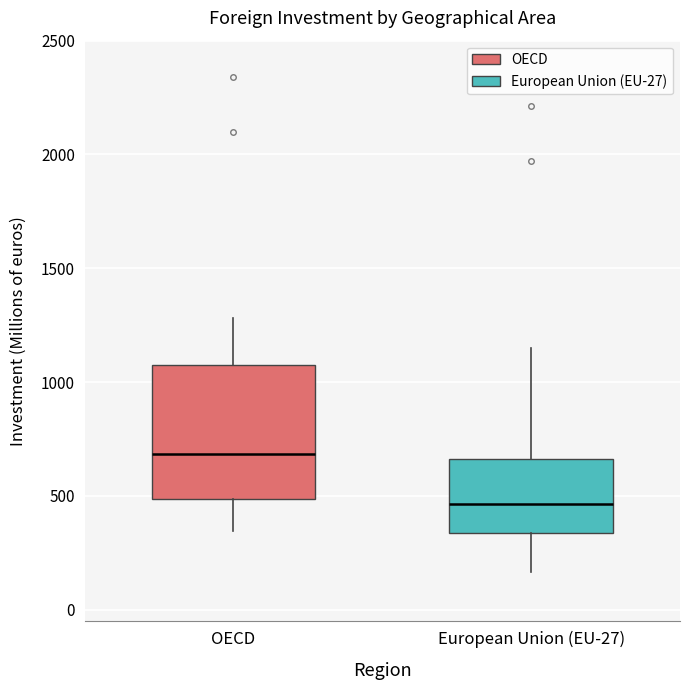

Where does the lower whisker of the box for European Union (EU-27) end on the y-axis? The values are not printed on the chart, so give them approximately, as read against the axis.

150